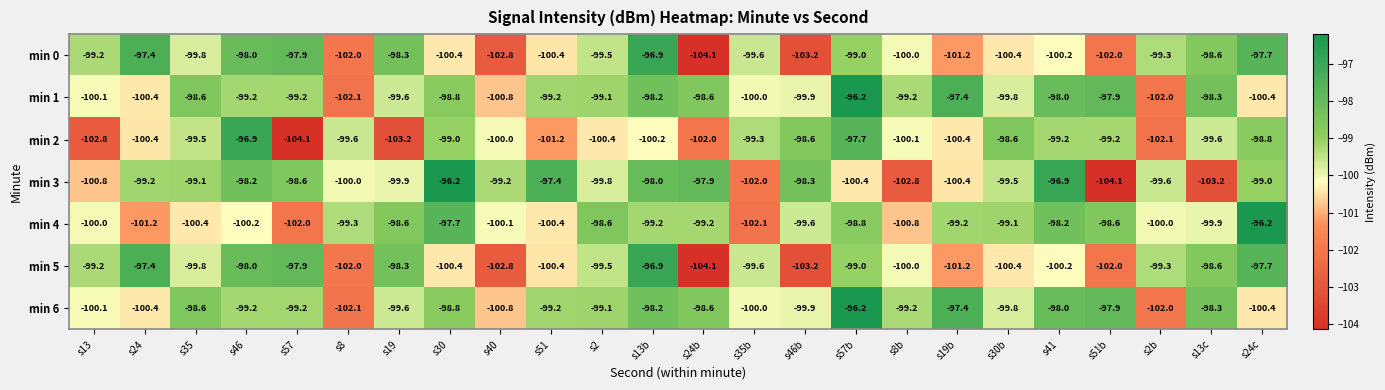

Which series has the largest range (max minus min)?

min 3